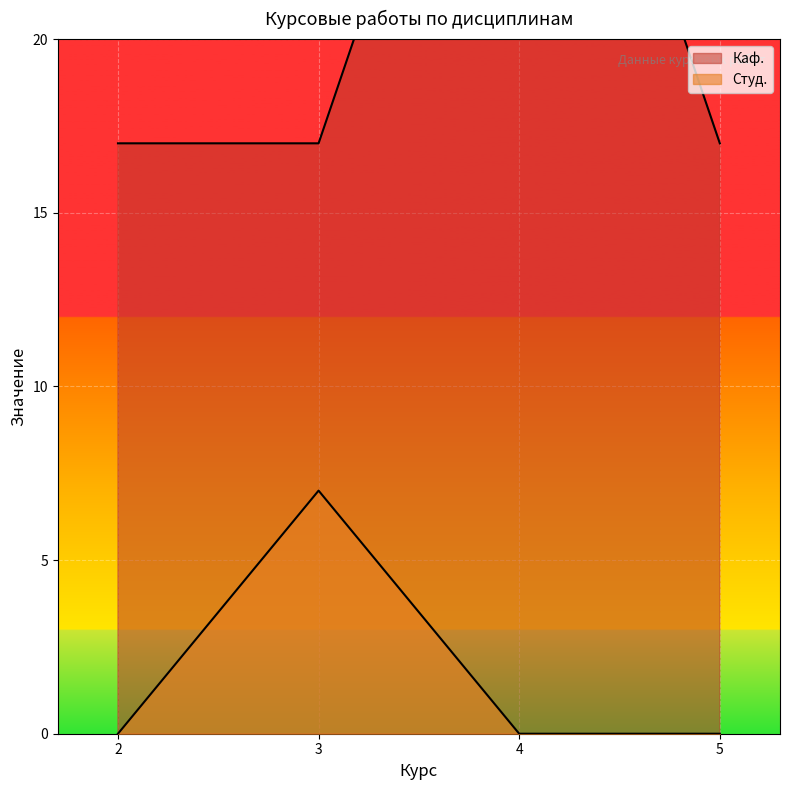

Rank the series by their maximum value, from lowest to highest.

Студ., Каф.